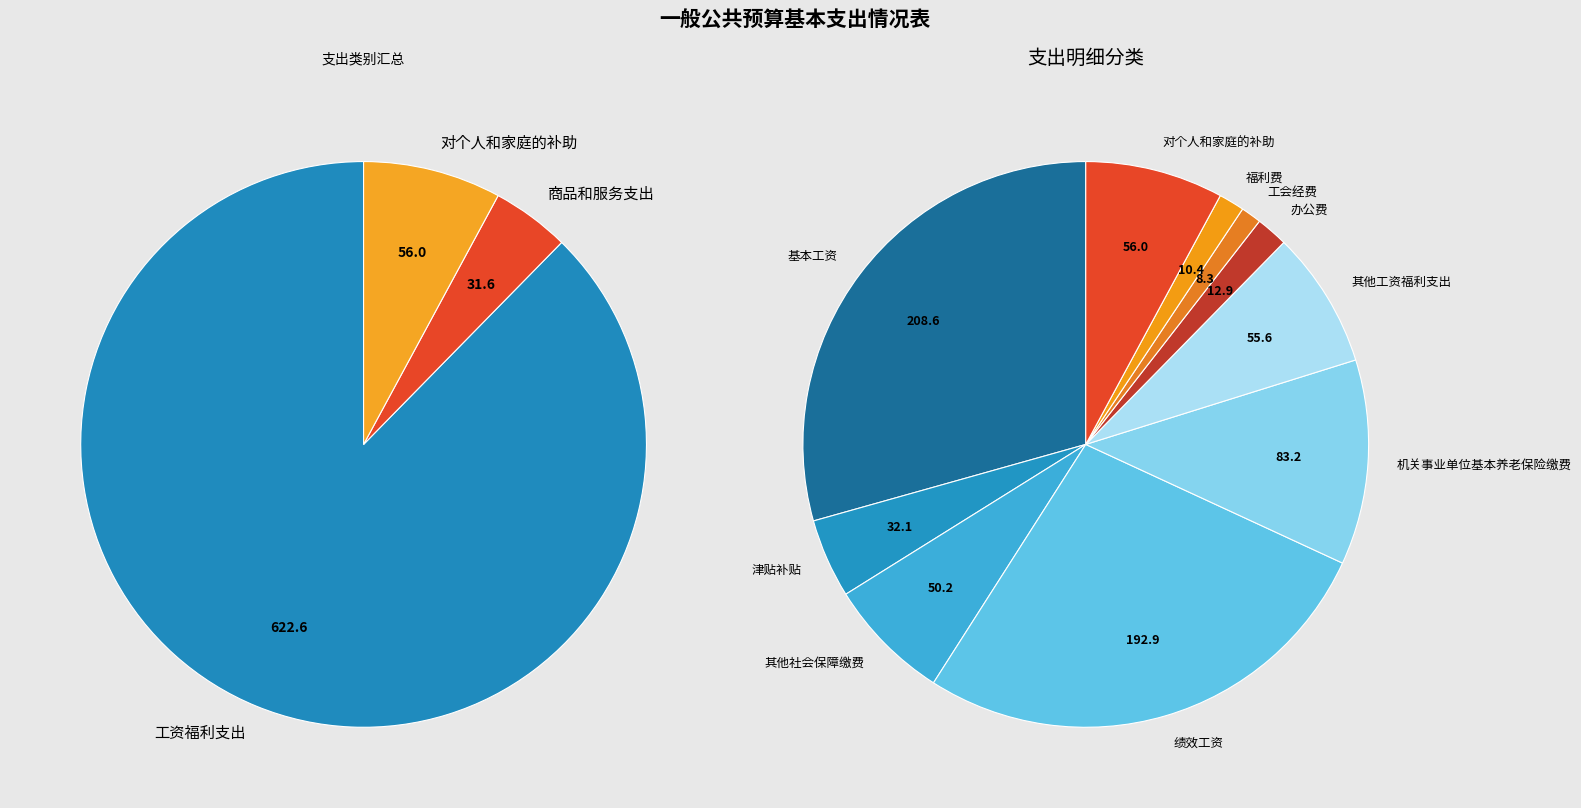

The 工资福利支出 slice represents 81% of the pie. True or false?

False